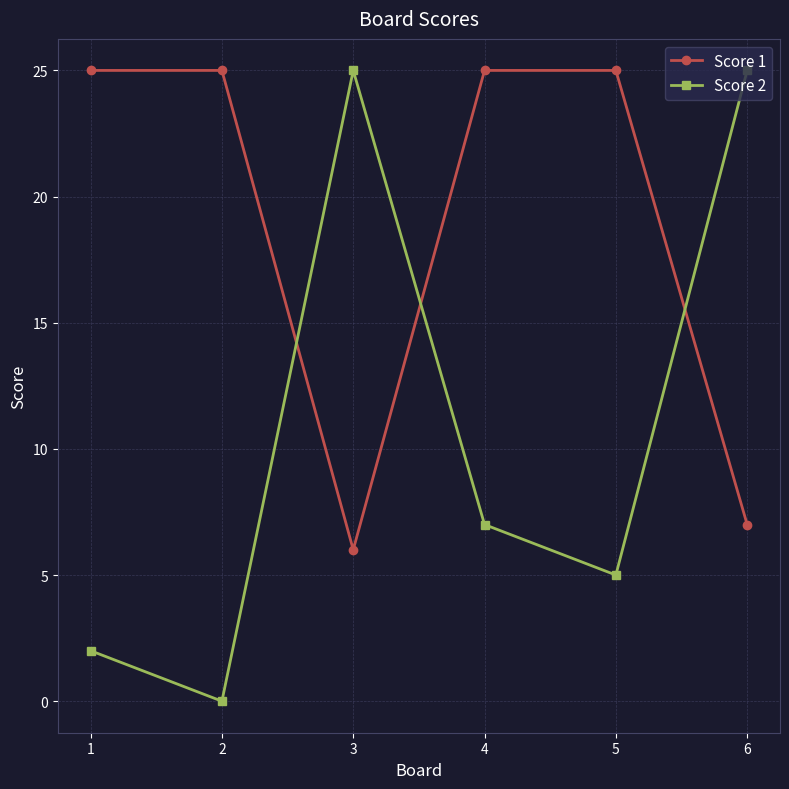

Where is the first local minimum for Score 1?

3